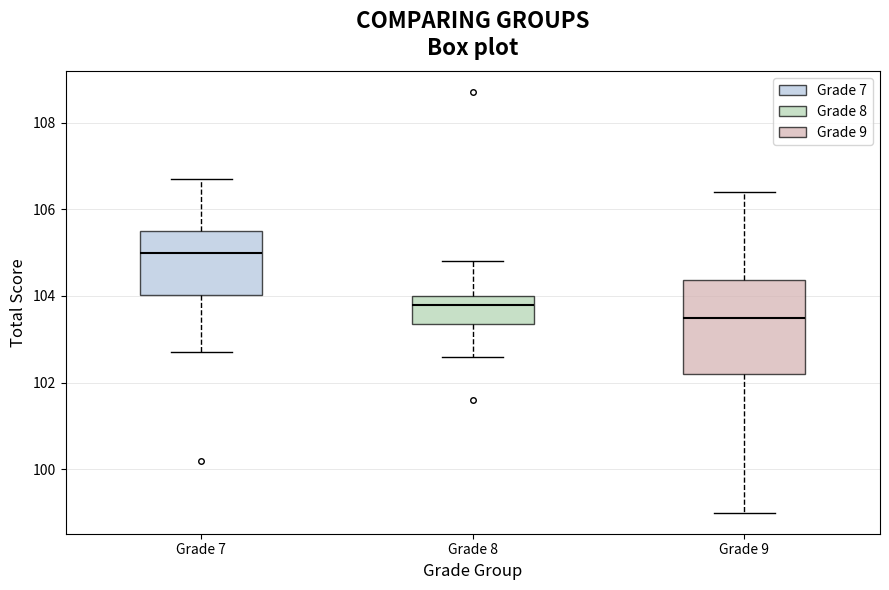

Which box's median line is the highest?

Grade 7